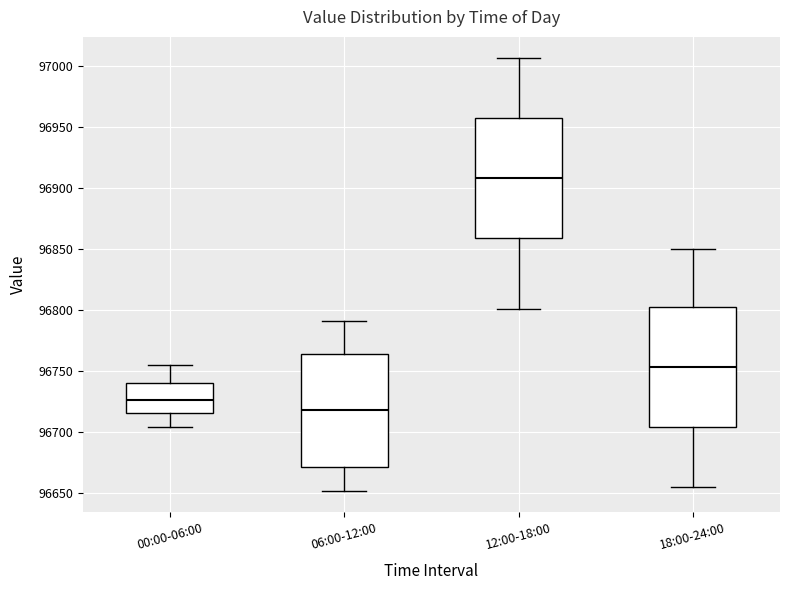

Reading left to right, transcribe this box plot: for each box, give where its median line is, the range the box spans, and where its two whiskers end, as read against the y-axis. The values are not printed on the chart, so give them approximately, as read against the axis.

00:00-06:00: median 96725, box 96715 to 96740, whiskers 96705 to 96755
06:00-12:00: median 96720, box 96670 to 96765, whiskers 96650 to 96790
12:00-18:00: median 96910, box 96860 to 96955, whiskers 96800 to 97005
18:00-24:00: median 96755, box 96705 to 96800, whiskers 96655 to 96850